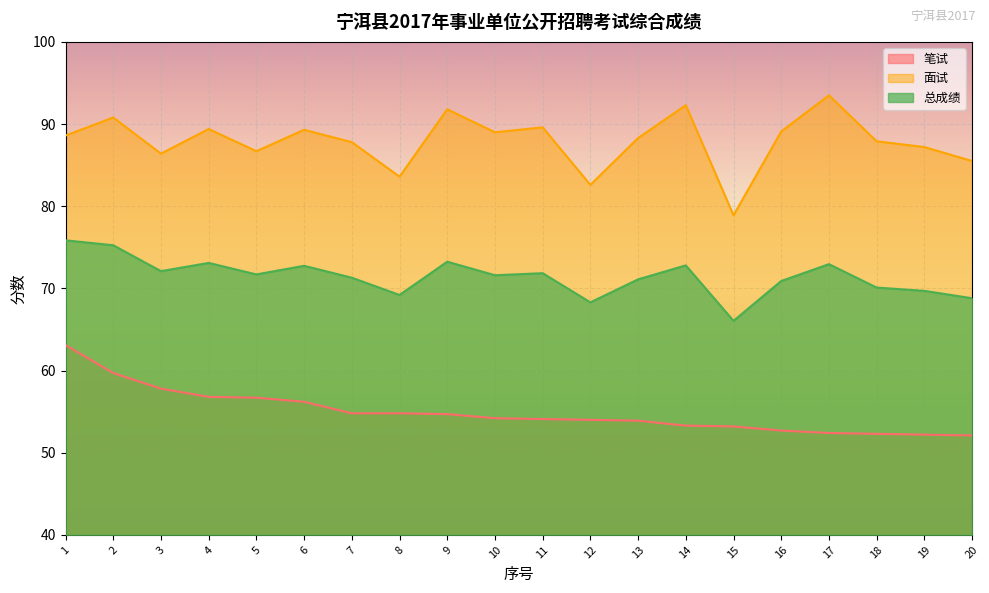

True or false: 笔试 and 总成绩 intersect in this chart.

False